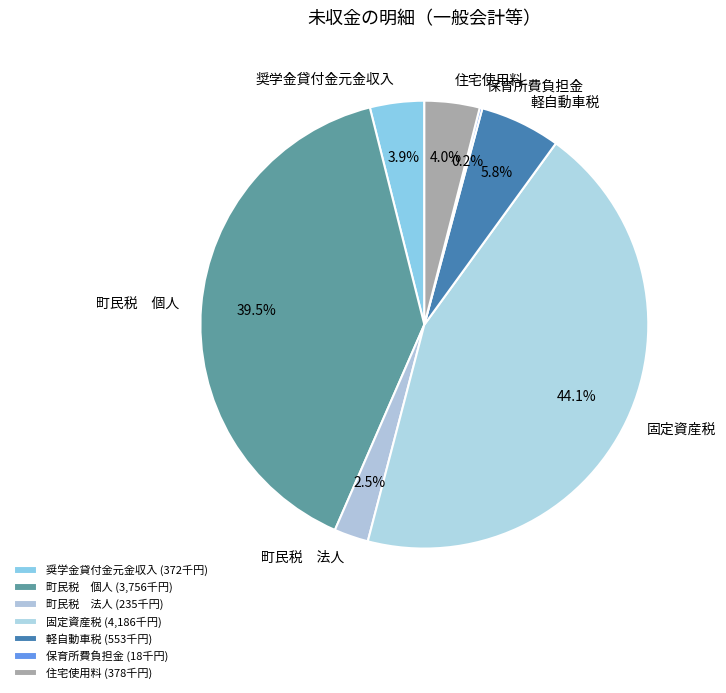

Is it true that 固定資産税 is 44% of the pie?

True